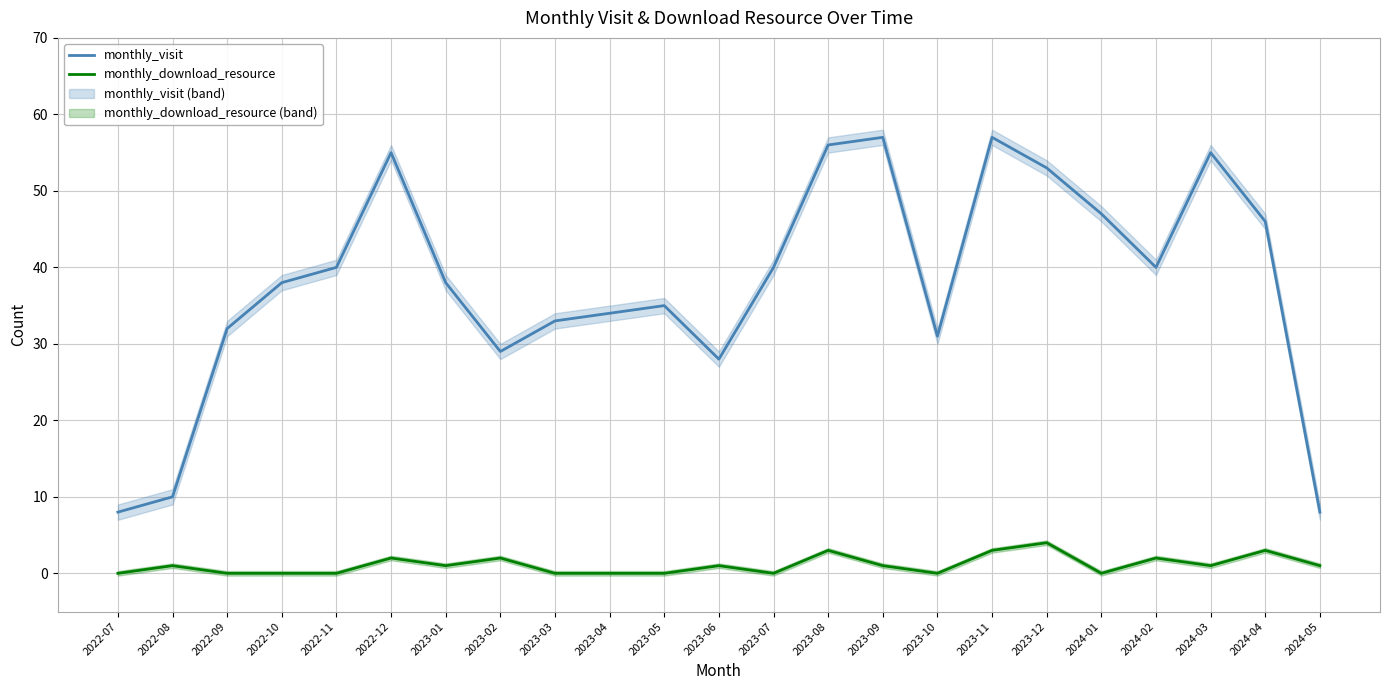

True or false: monthly_visit and monthly_download_resource intersect in this chart.

False